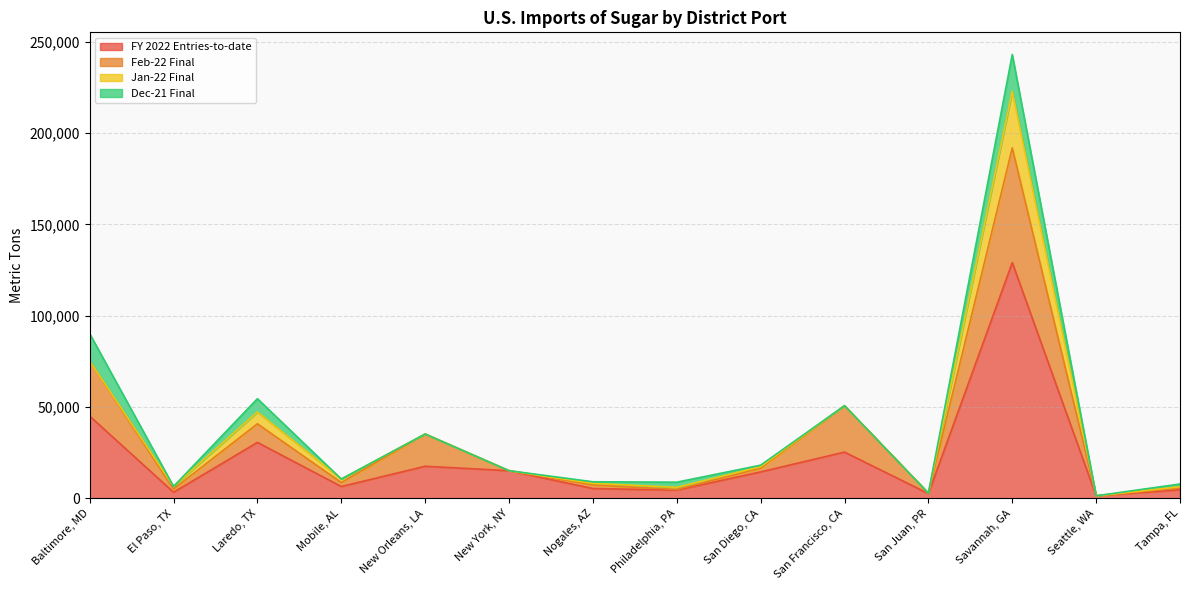

True or false: Dec-21 Final has a value of 0 at El Paso, TX.

True